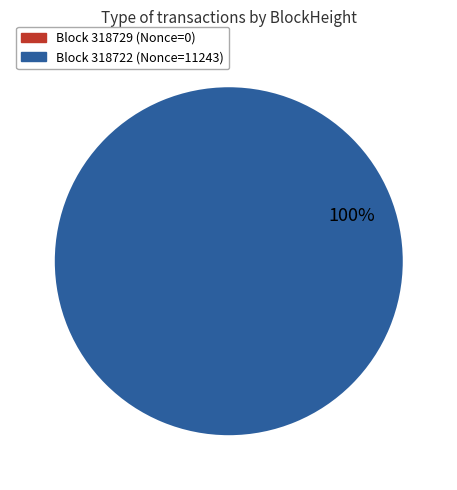

To the nearest percent, what is the average slice percentage?

50%